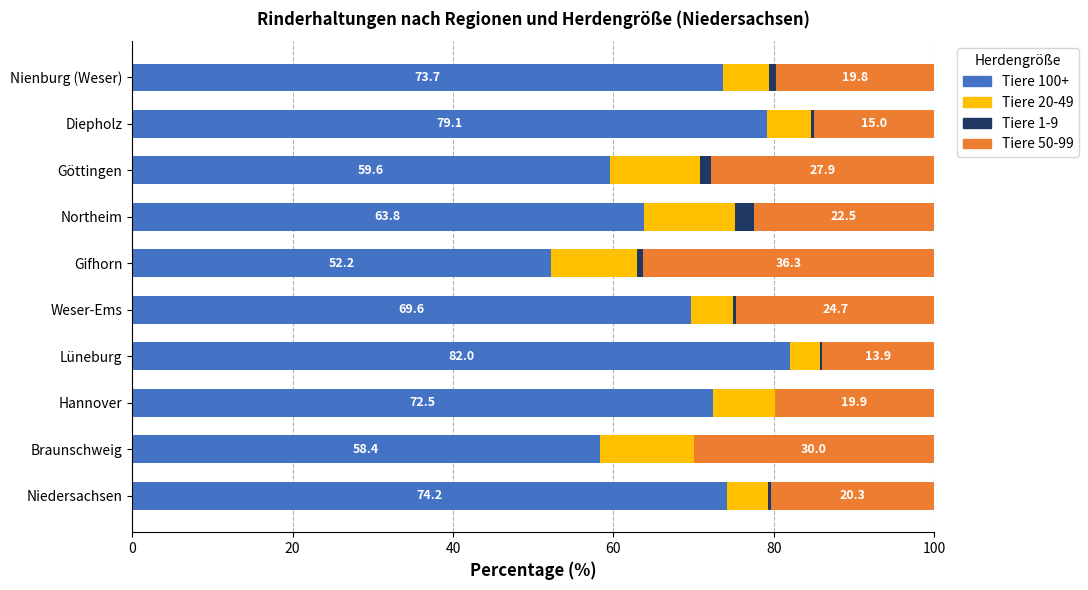

What is the total value across all series at Göttingen?

100.0